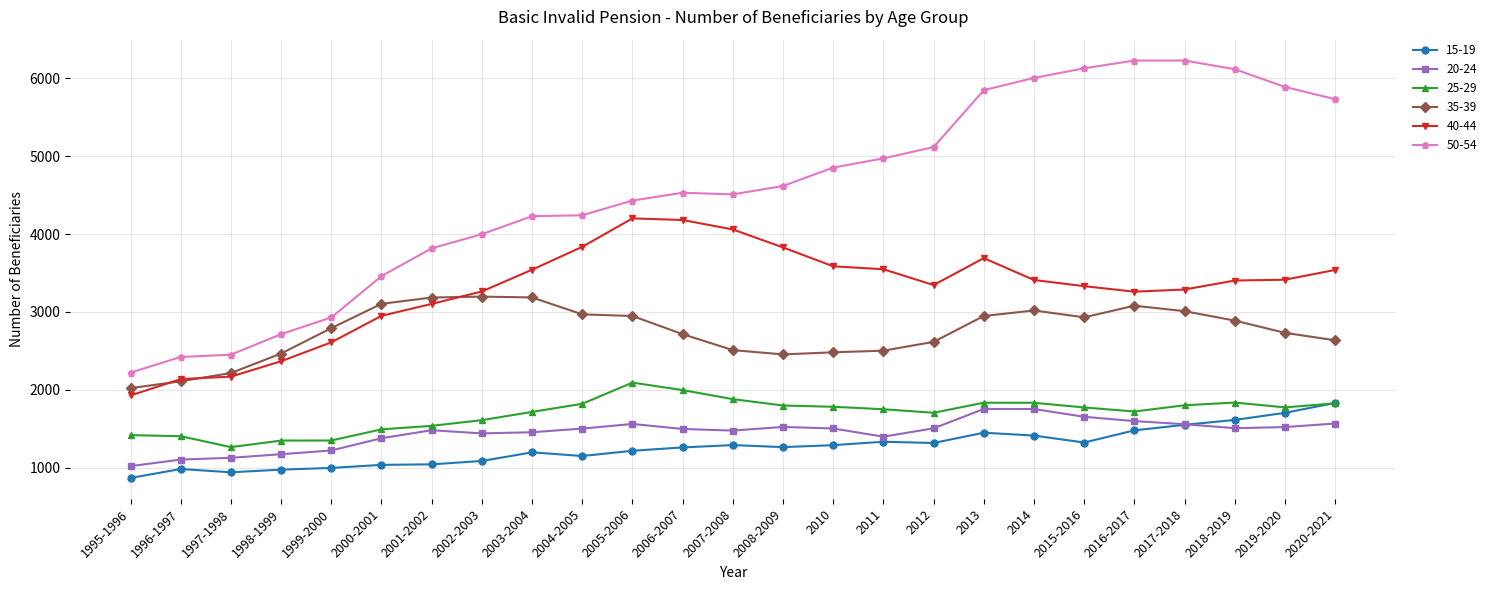

True or false: 40-44 has more than 0 points higher than both neighbors.

True